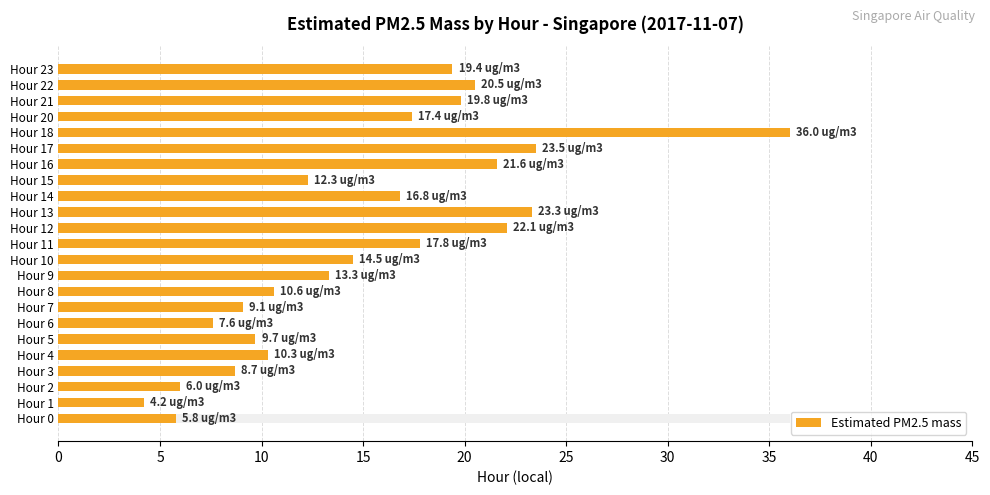

Reading right to left, extract all data points from this chart.

19.4	20.5	19.8	17.4	36.0	23.5	21.6	12.3	16.8	23.3	22.1	17.8	14.5	13.3	10.6	9.1	7.6	9.7	10.3	8.7	6.0	4.2	5.8